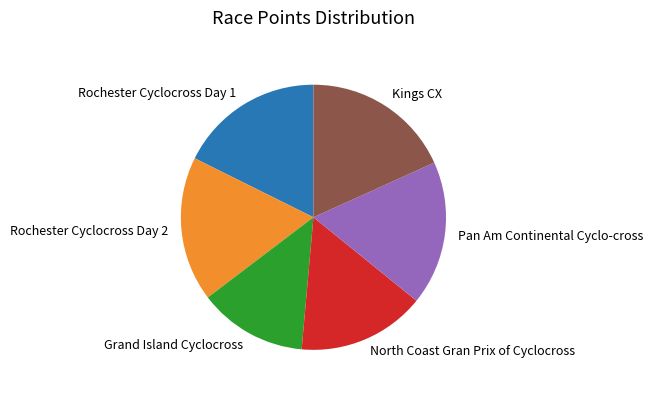

The North Coast Gran Prix of Cyclocross slice represents 16% of the pie. True or false?

True